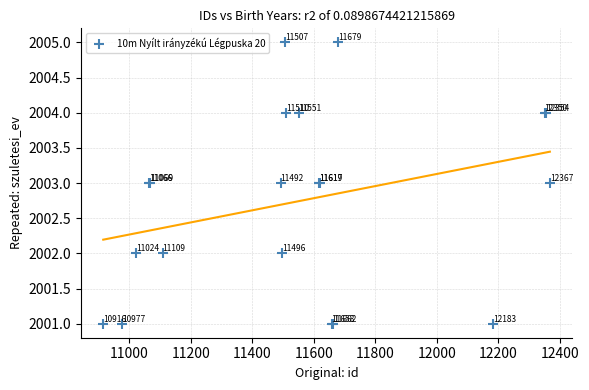

What Y value in the scatter plot is closest to 2003?

2003